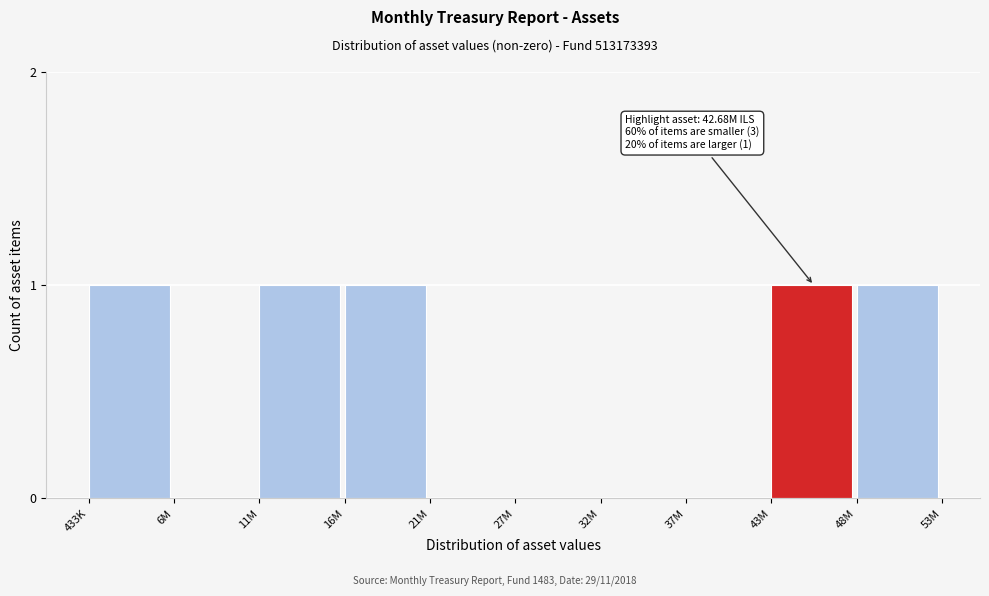

Reading right to left, extract all data points from this chart.

48M=1	43M=1	37M=0	32M=0	27M=0	21M=0	16M=1	11M=1	6M=0	433K=1